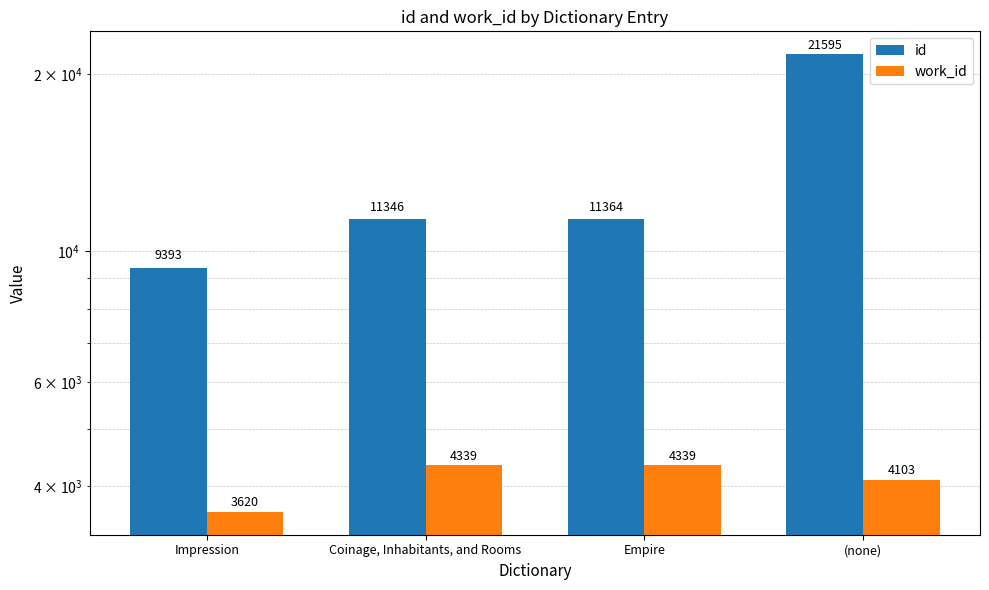

What is the total value across all series at Empire?

15703